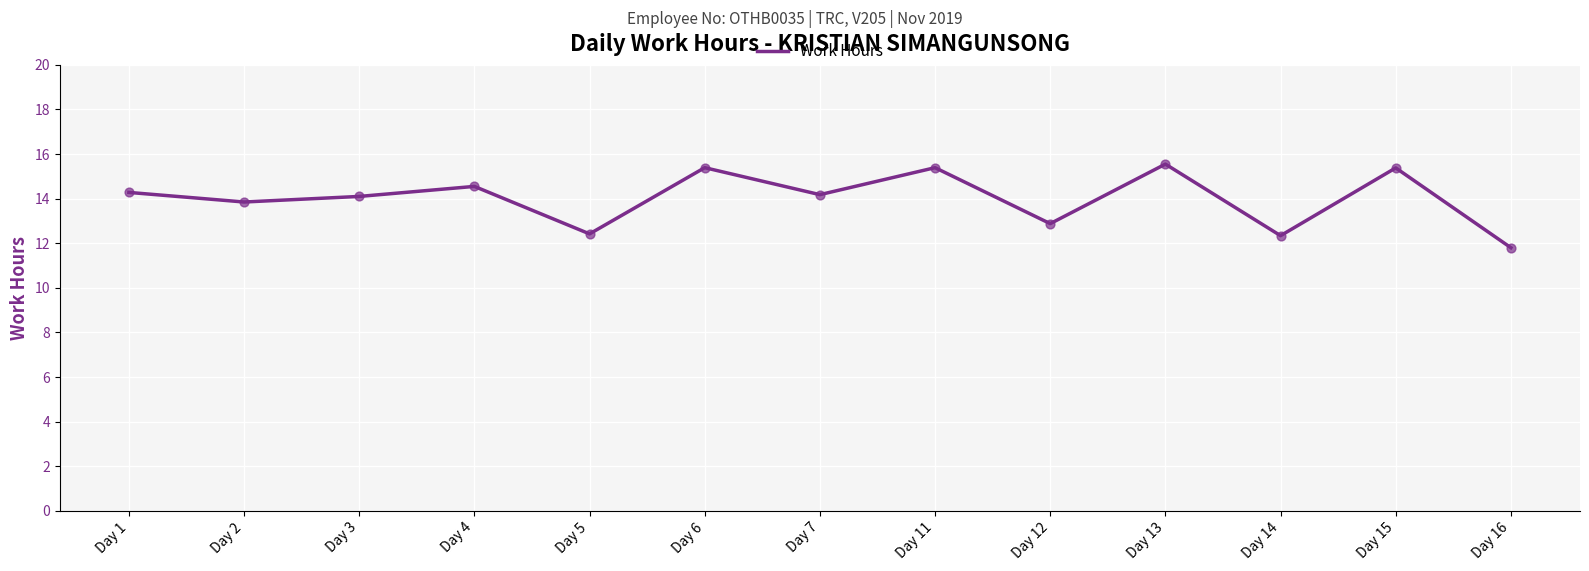

What is the change in value from Day 4 to Day 14?

-2.2